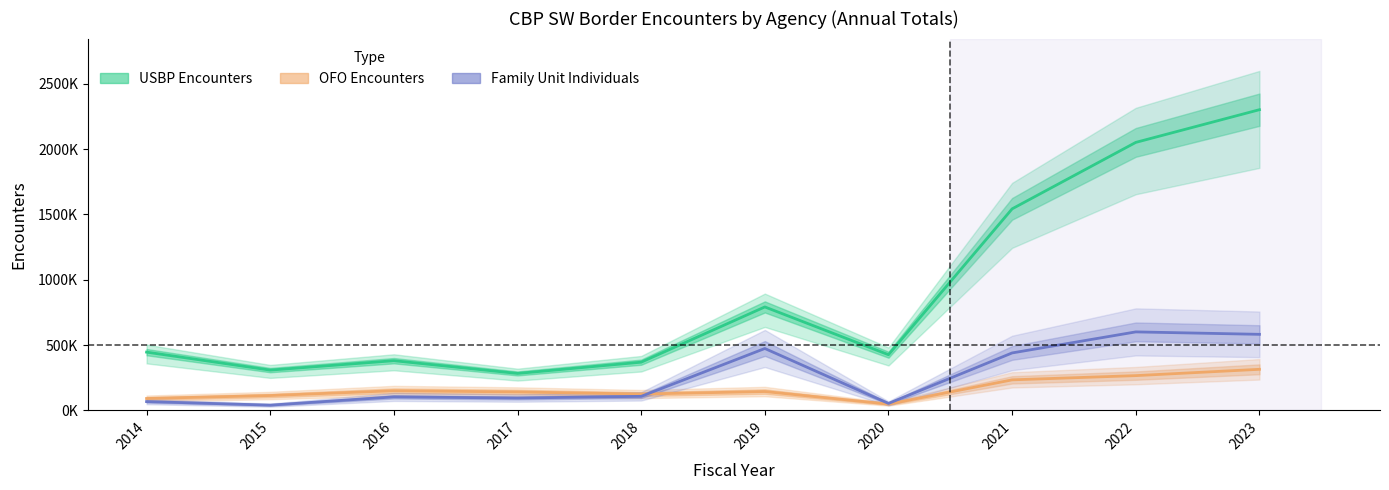

True or false: USBP Encounters and Family Unit Individuals intersect in this chart.

False